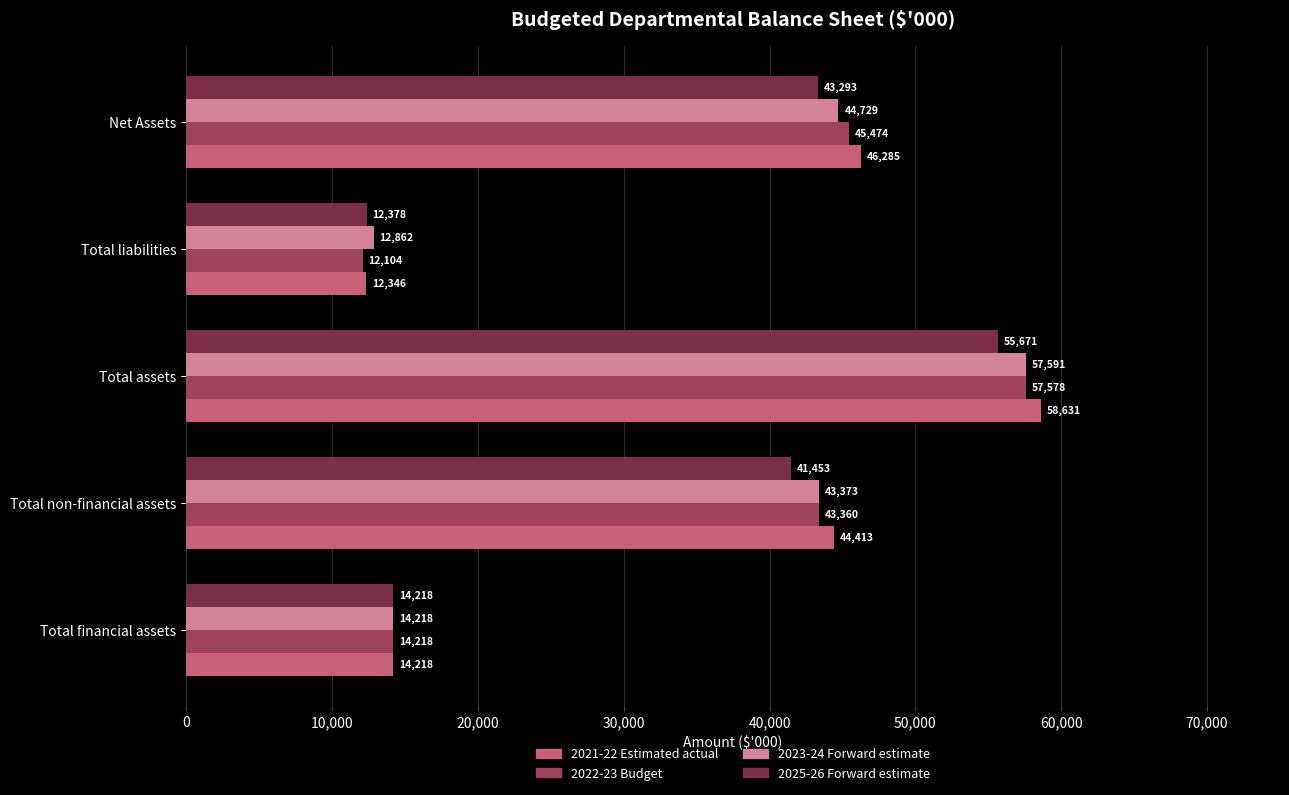

What is the difference between the second highest and minimum values in the 2022-23 Budget series?

33370